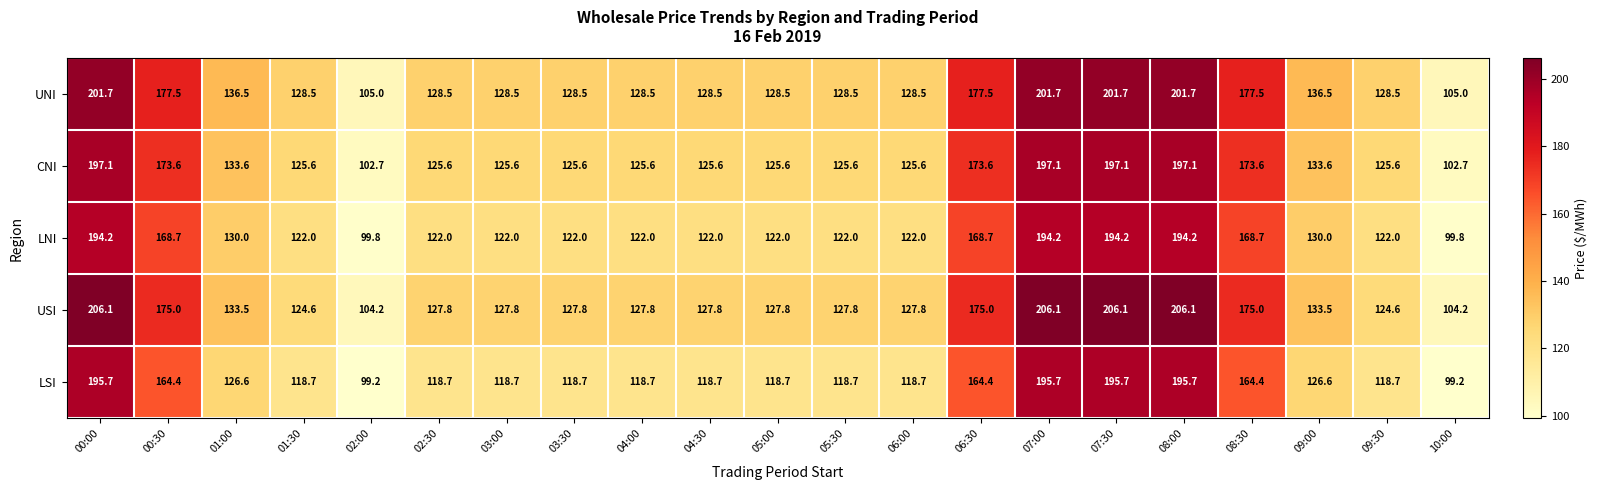

At 08:30, list the series in order from smallest to largest.

LSI, LNI, CNI, USI, UNI